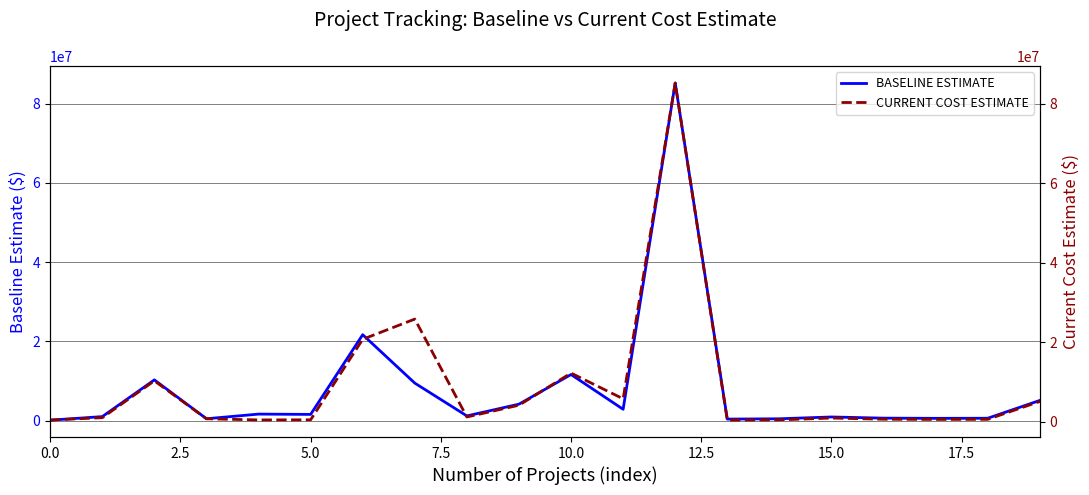

Which category has the highest value across all series?

12